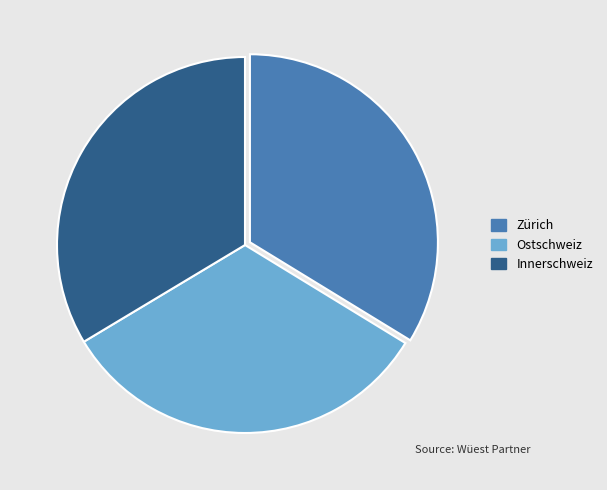

Which category has the smallest portion of the pie?

Ostschweiz